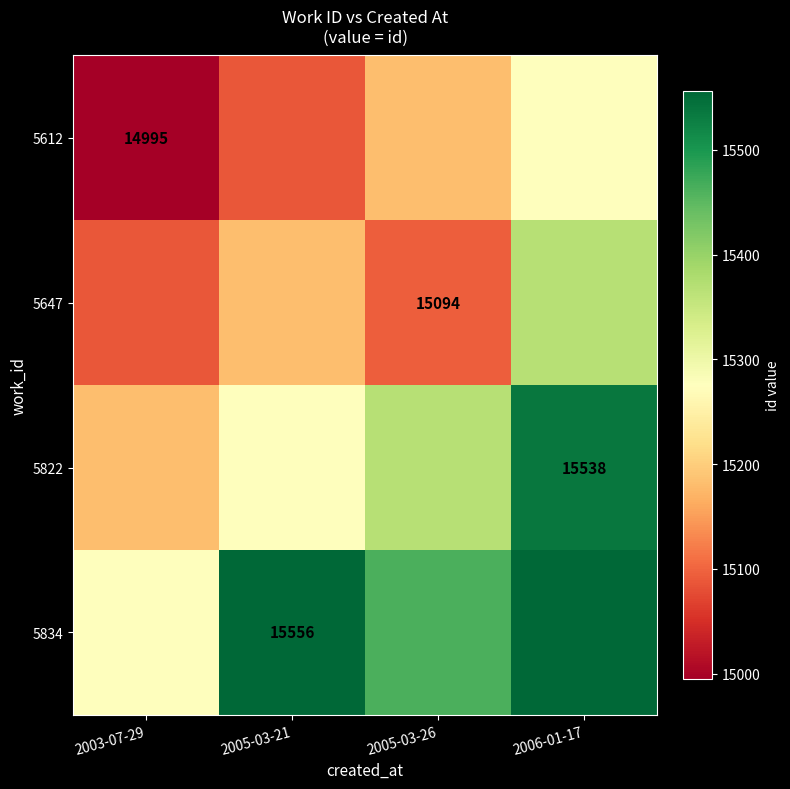

The value of 5822 at 2006-01-17 is 15538.0. True or false?

True